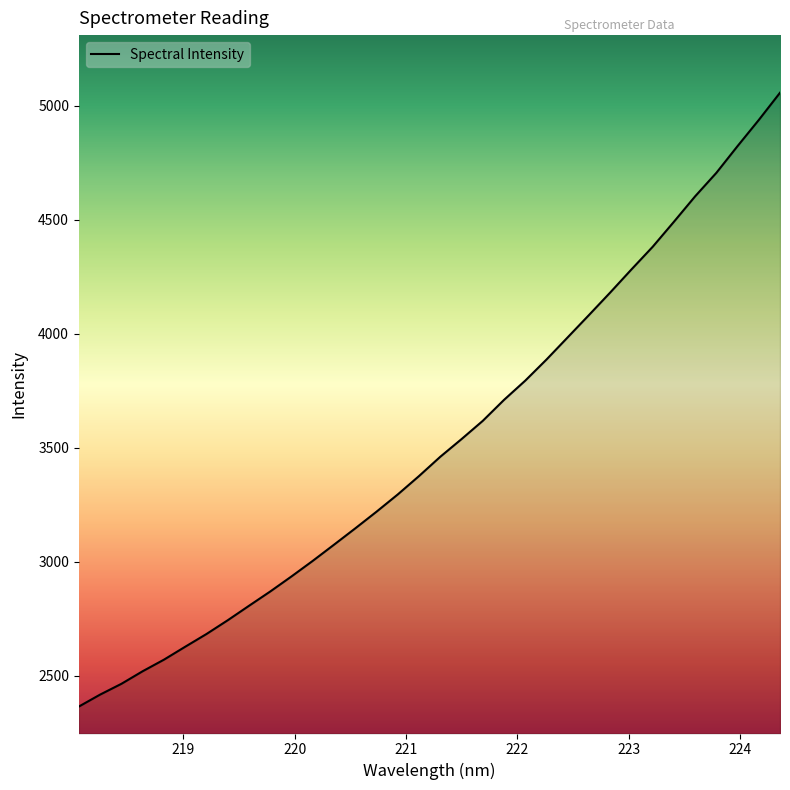

What is the smallest value displayed?

2363.9